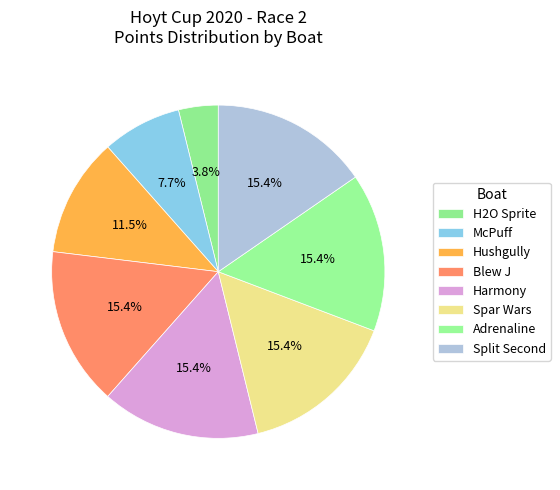

Count the number of slices in the pie.

8